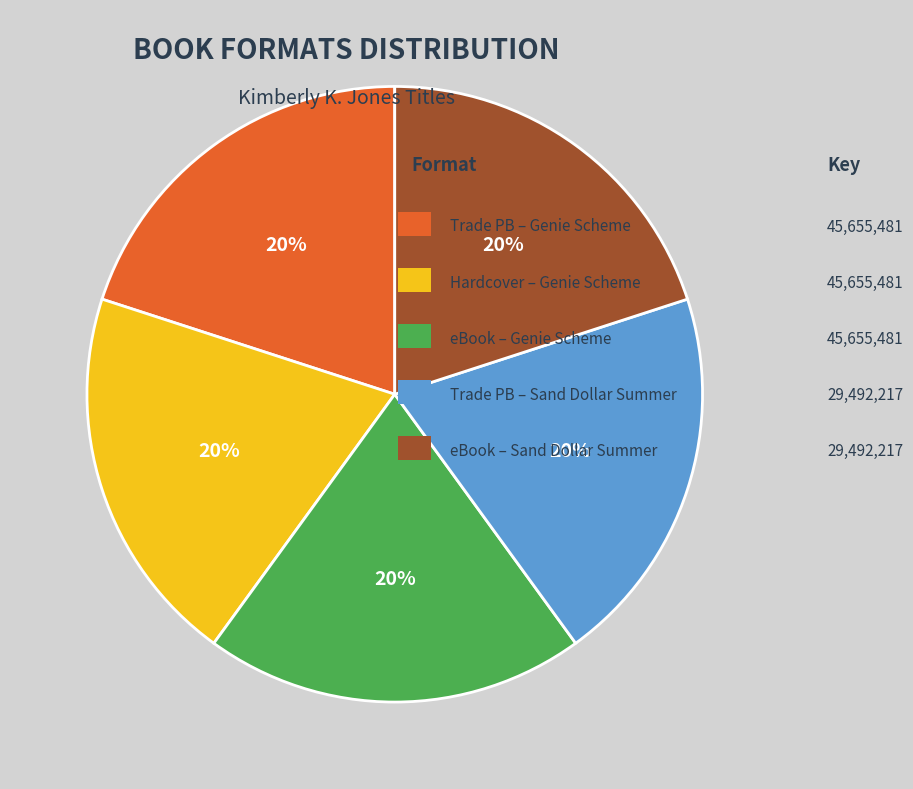

To the nearest percent, what is the average slice percentage?

20%